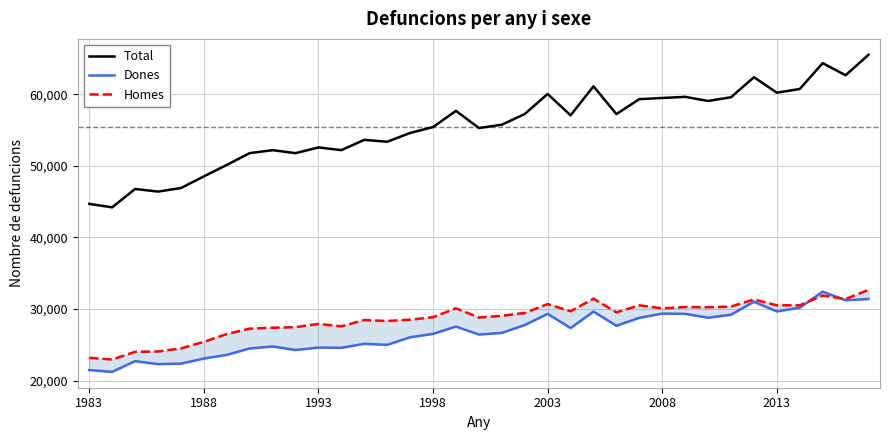

What is the maximum value for Total?

65509